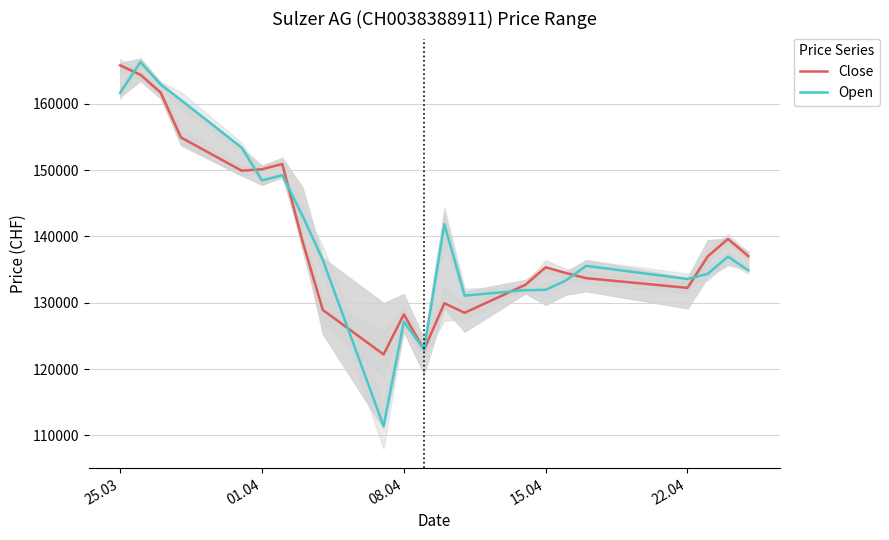

What is the maximum value for Close?

165810